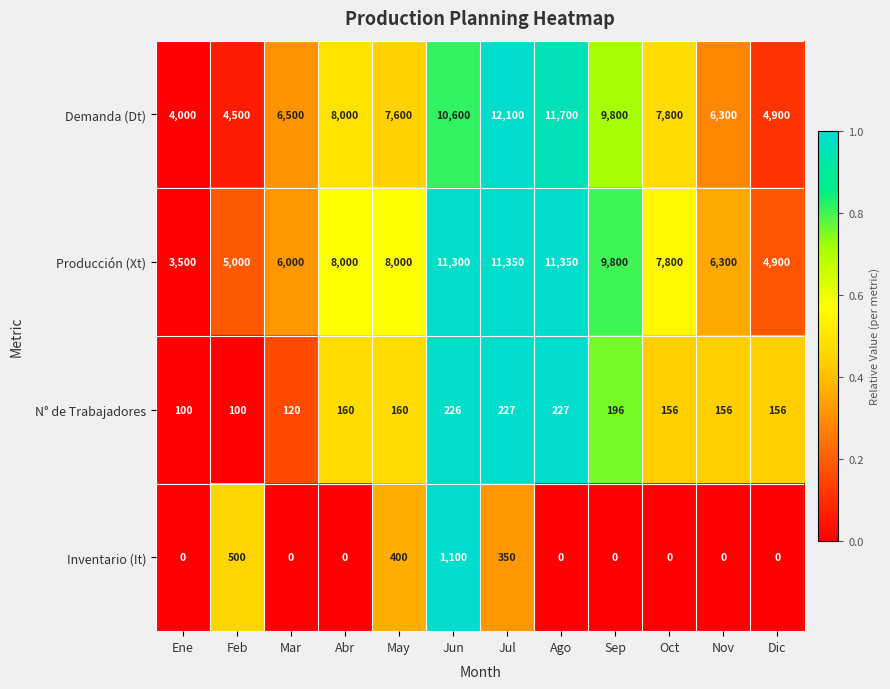

What is the average value of the Producción (Xt) series?

7775